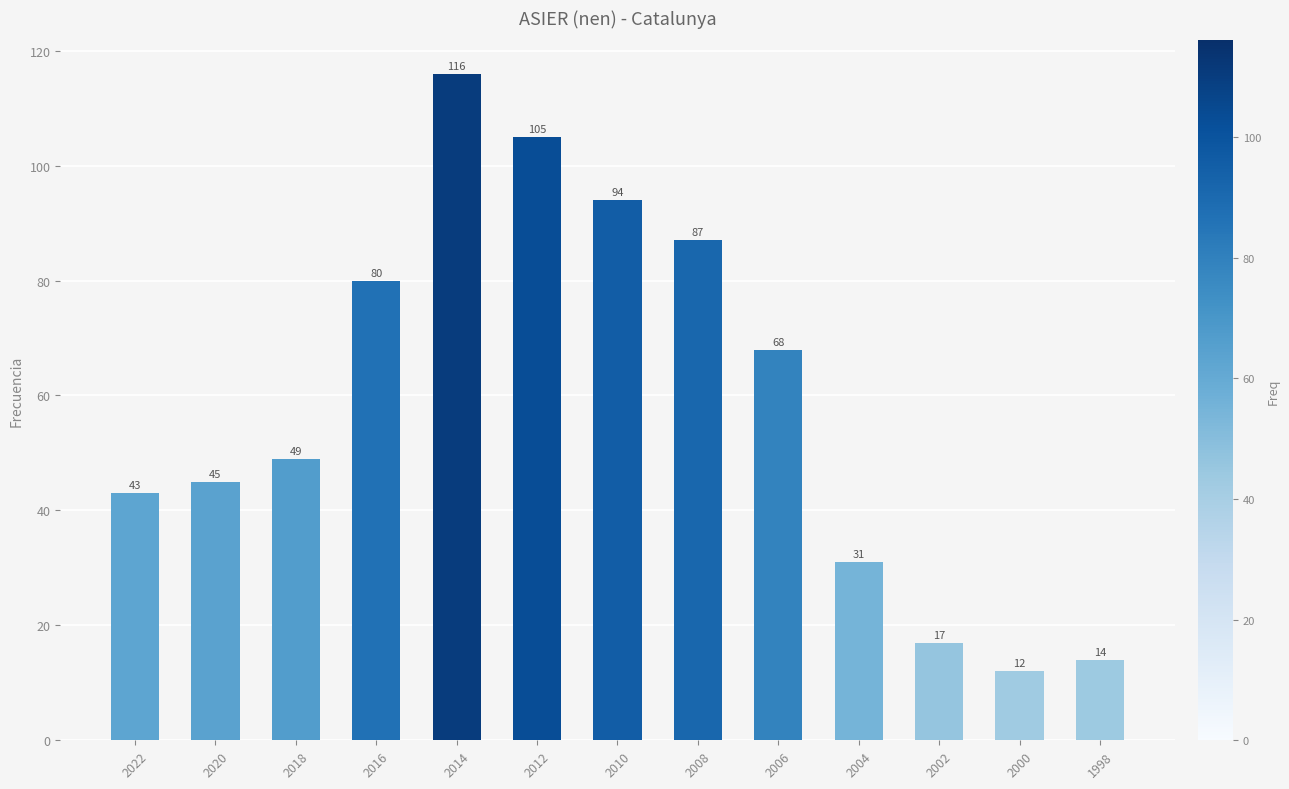

Reading left to right, list all the values displayed in this chart.

43	45	49	80	116	105	94	87	68	31	17	12	14